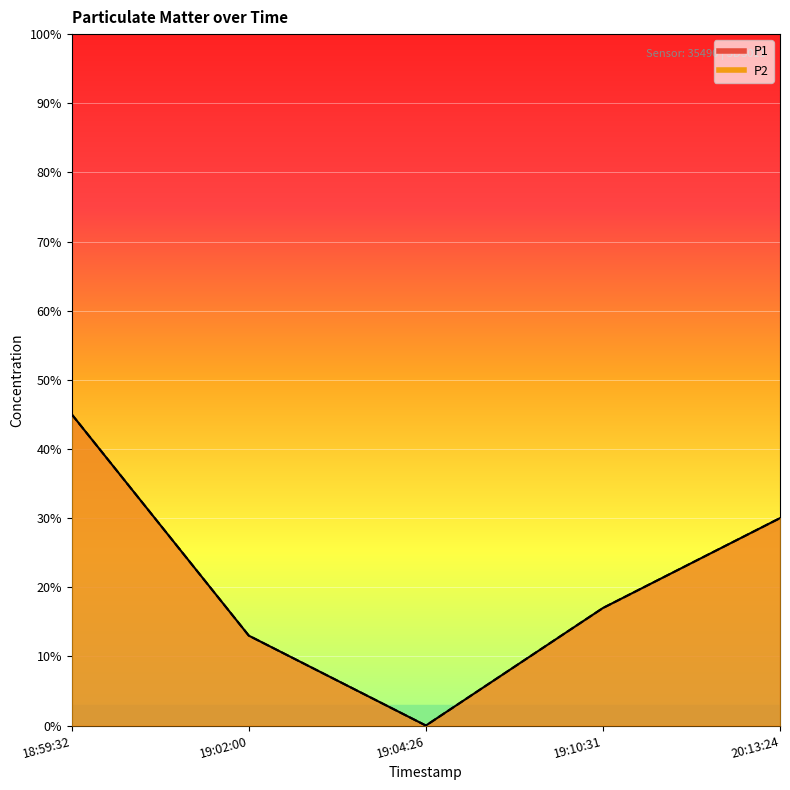

Count the number of categories in the chart.

5